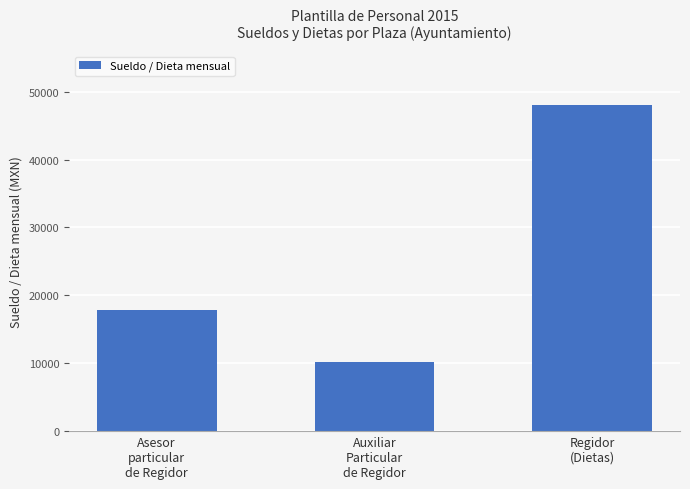

At which label does the data first exceed 17898?

Asesor
particular
de Regidor